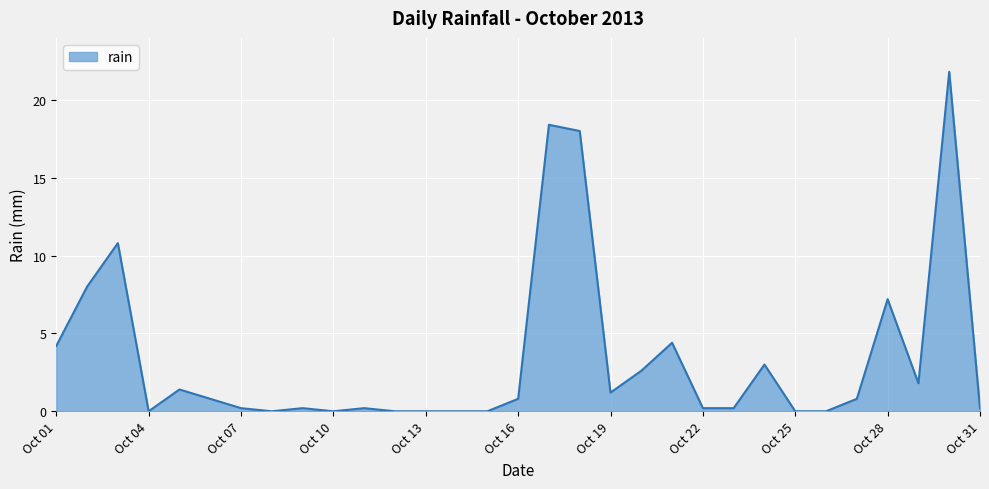

What is the difference between the maximum and minimum values?

21.8